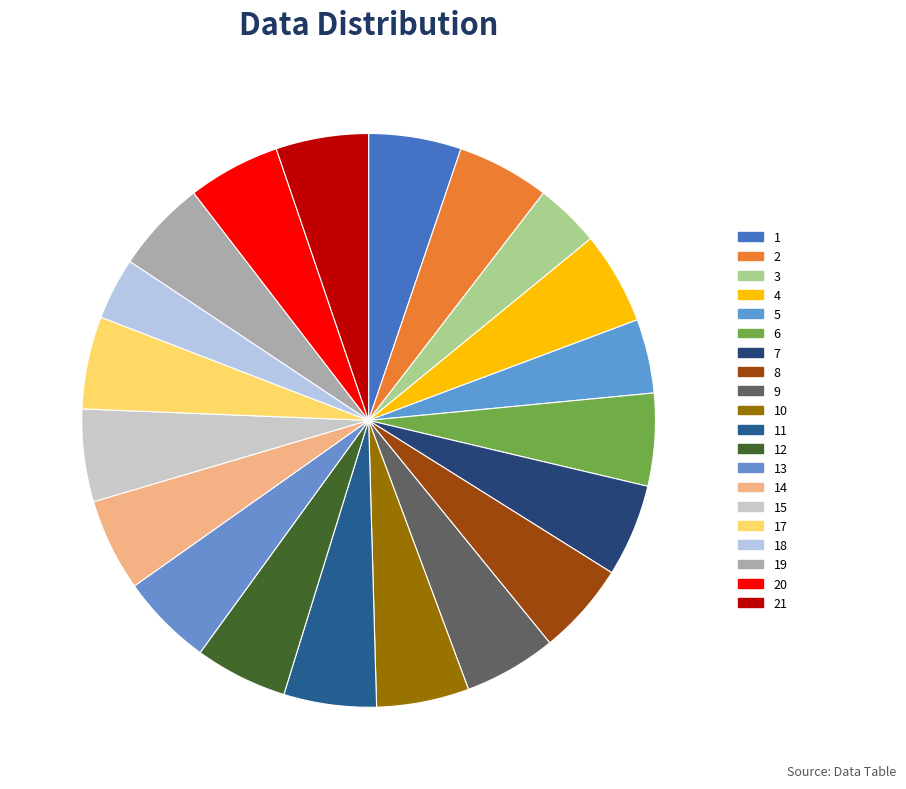

Count the number of slices in the pie.

20